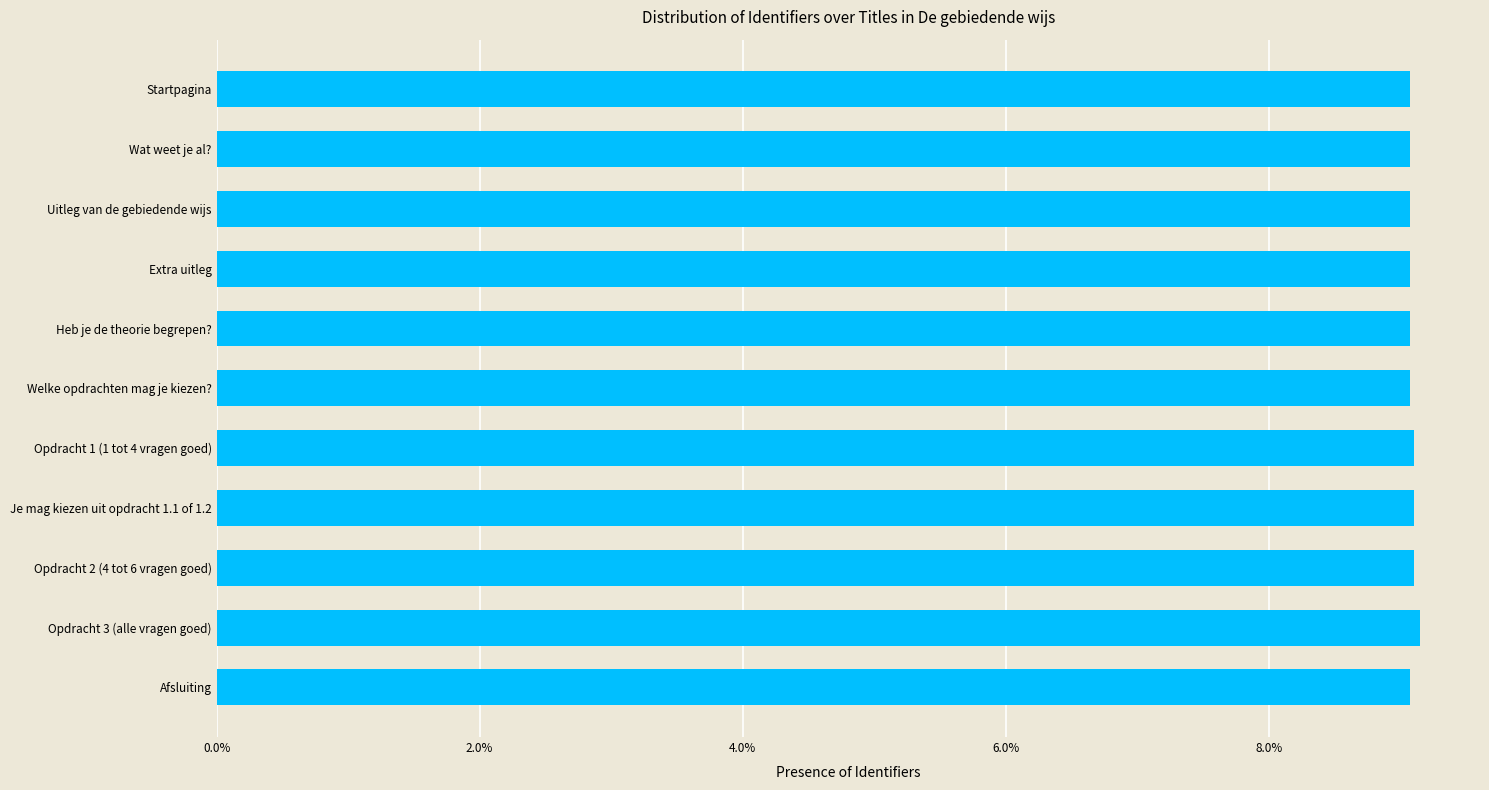

What is the maximum value shown in the chart?

9.1